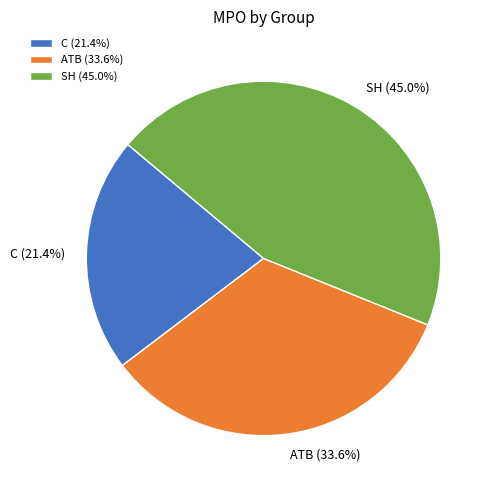

What is the ratio of the value at C to the value at ATB?

0.6